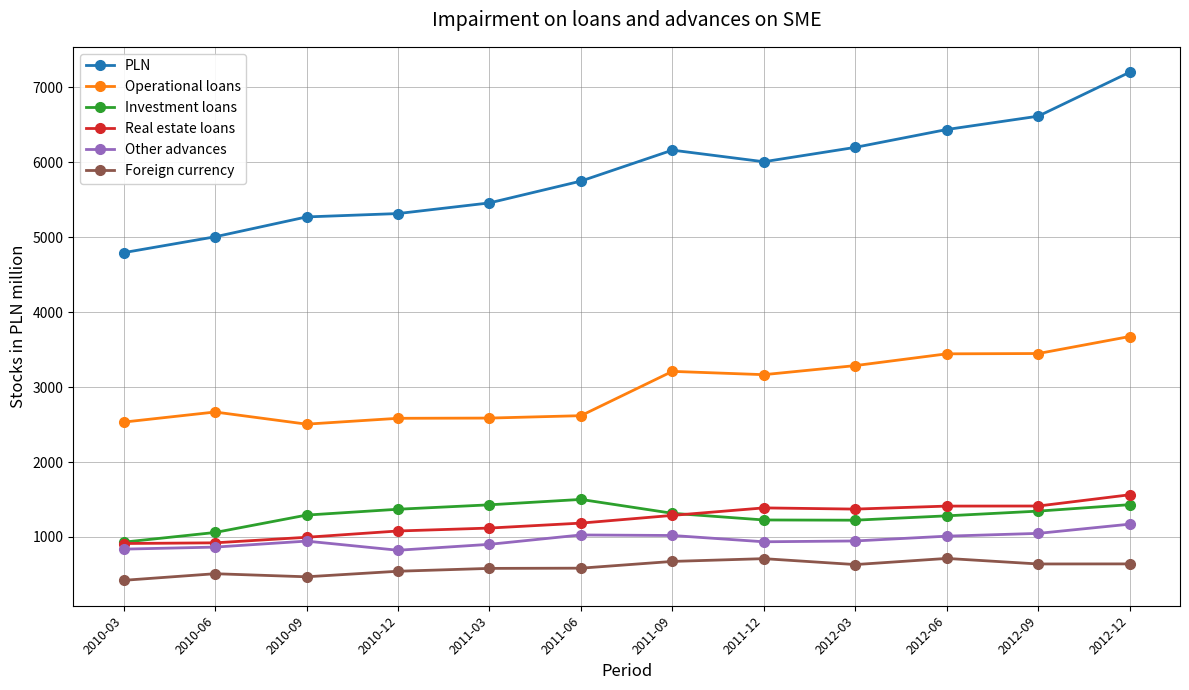

In PLN, how many points are higher than both neighbors (excluding endpoints)?

1